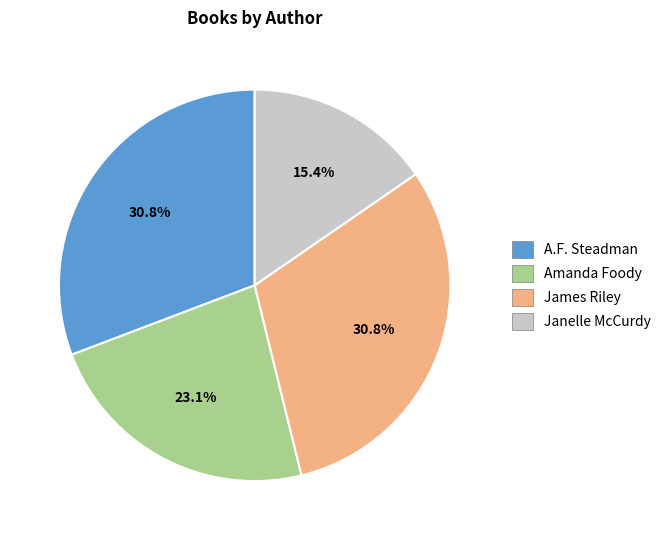

Approximately how many times larger is the value at A.F. Steadman compared to Janelle McCurdy?

2.0